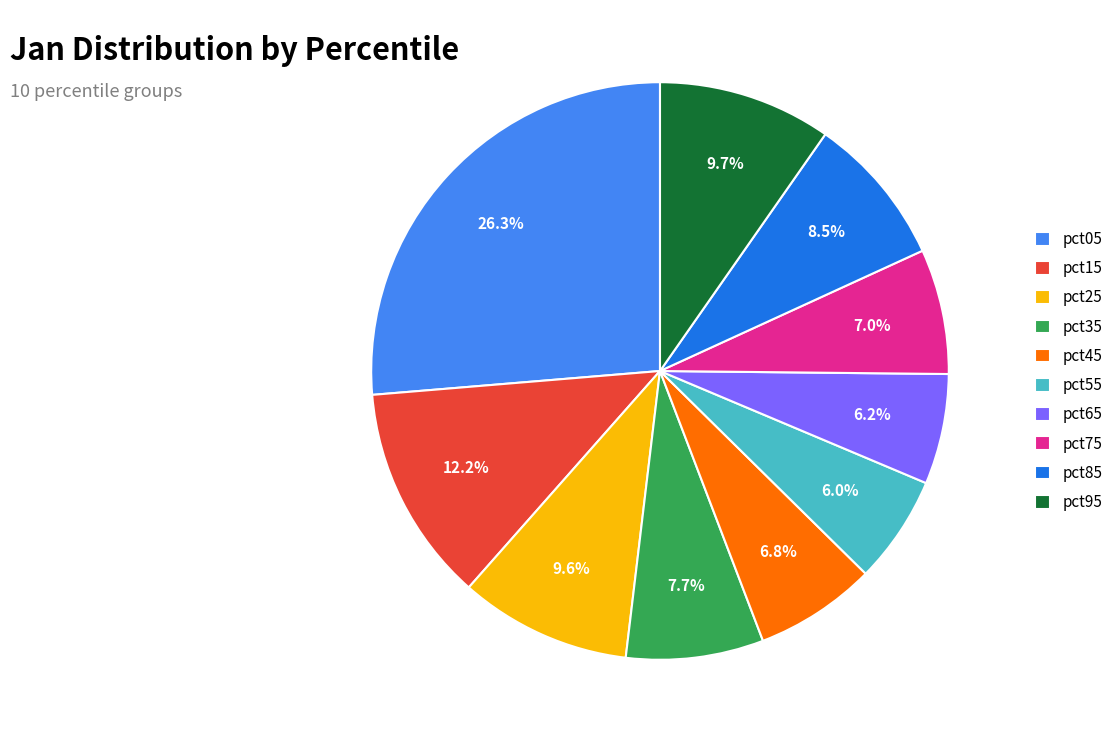

Which category has the biggest portion of the pie?

pct05